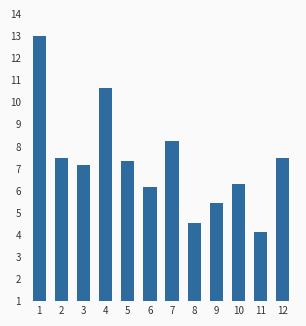

Which label corresponds to the smallest value in the chart?

11